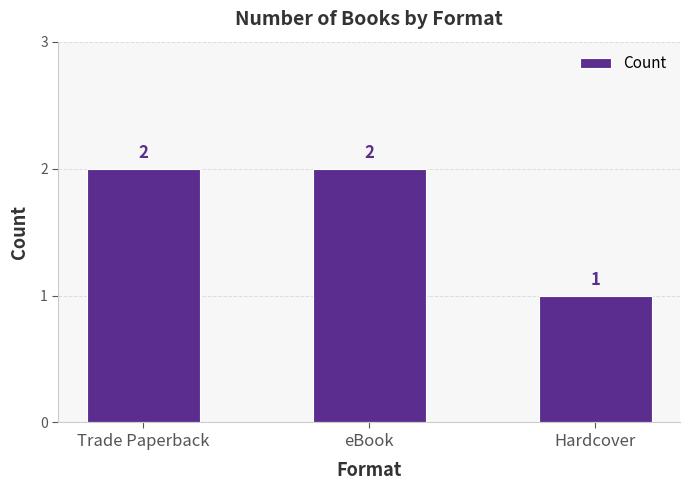

What position from the right is eBook?

2